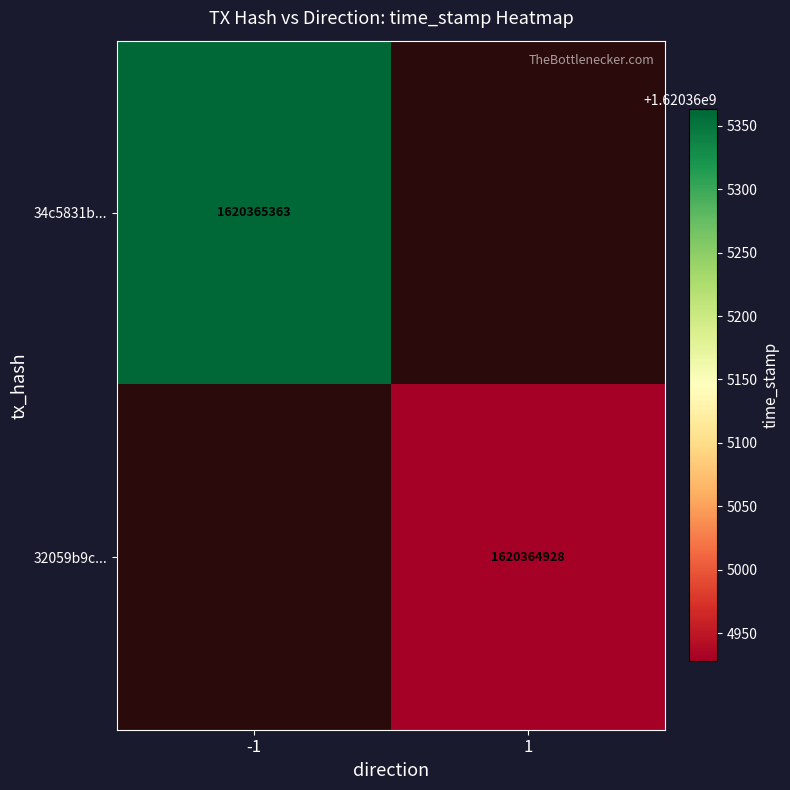

Where is 34c5831b4b74ff350a276291f0b498af351e4be nearest to the value 810182681?

-1